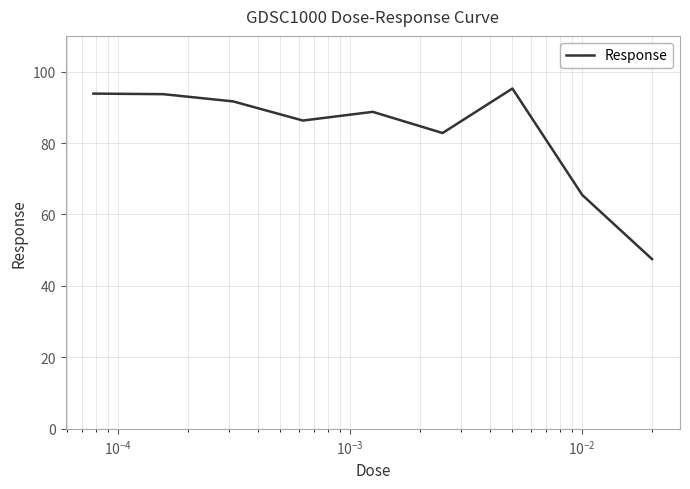

What is the difference between the maximum and minimum values?

47.8